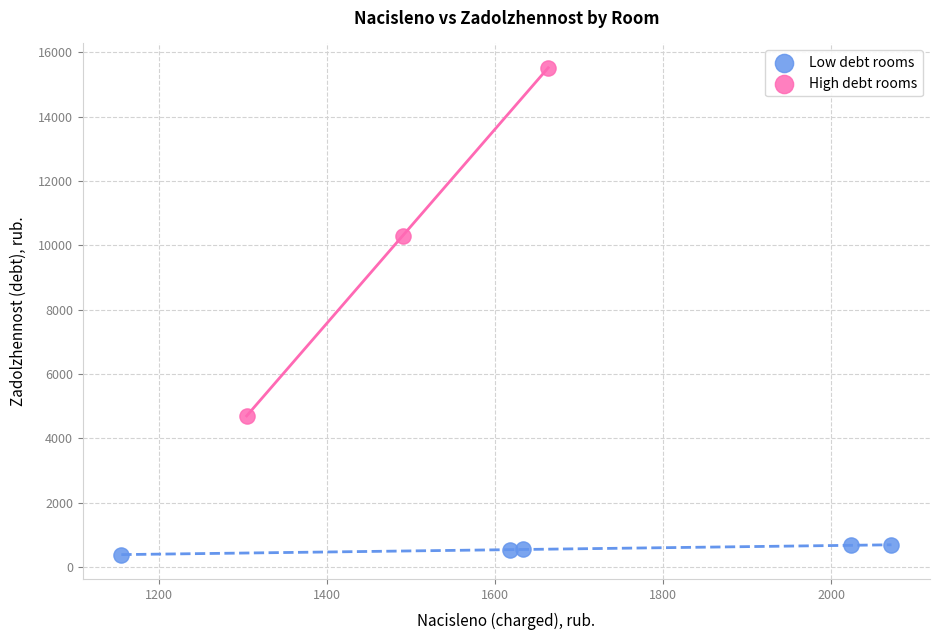

Which series has the widest spread of Y values?

High debt rooms